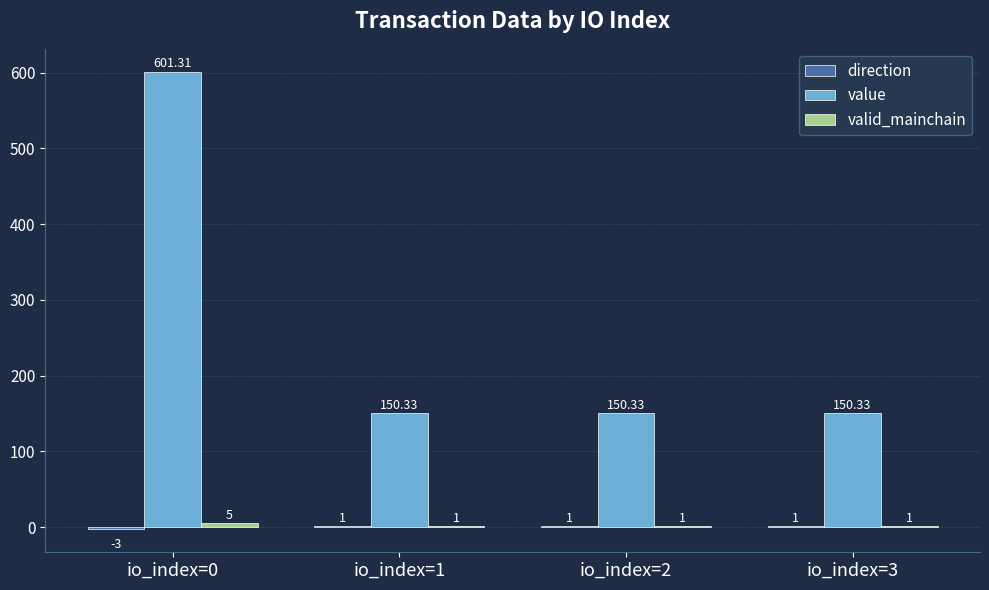

Which series changed the most between io_index=0 and io_index=2?

value